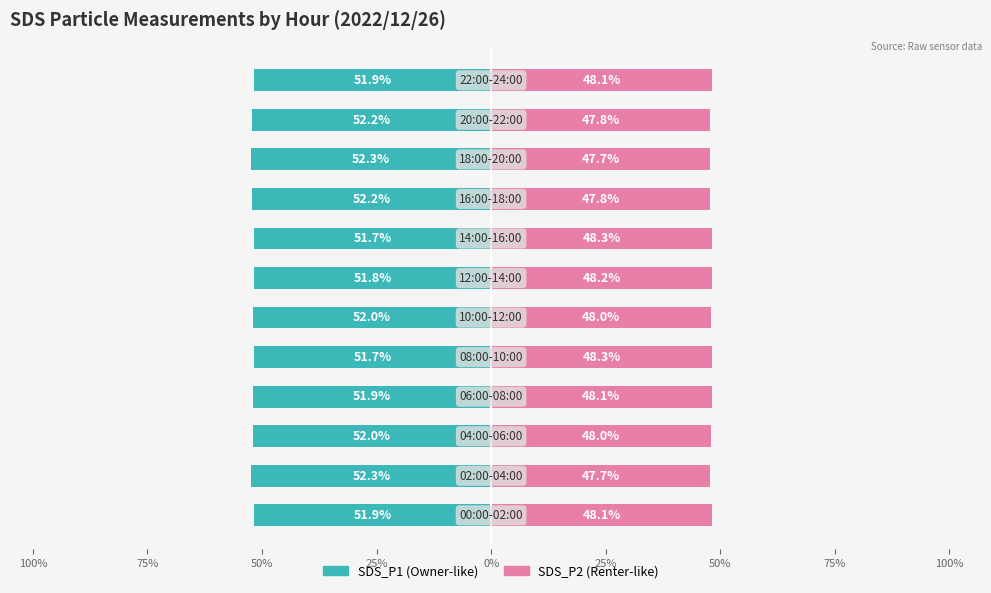

What is the approximate value of SDS_P2 at 10?

47.8